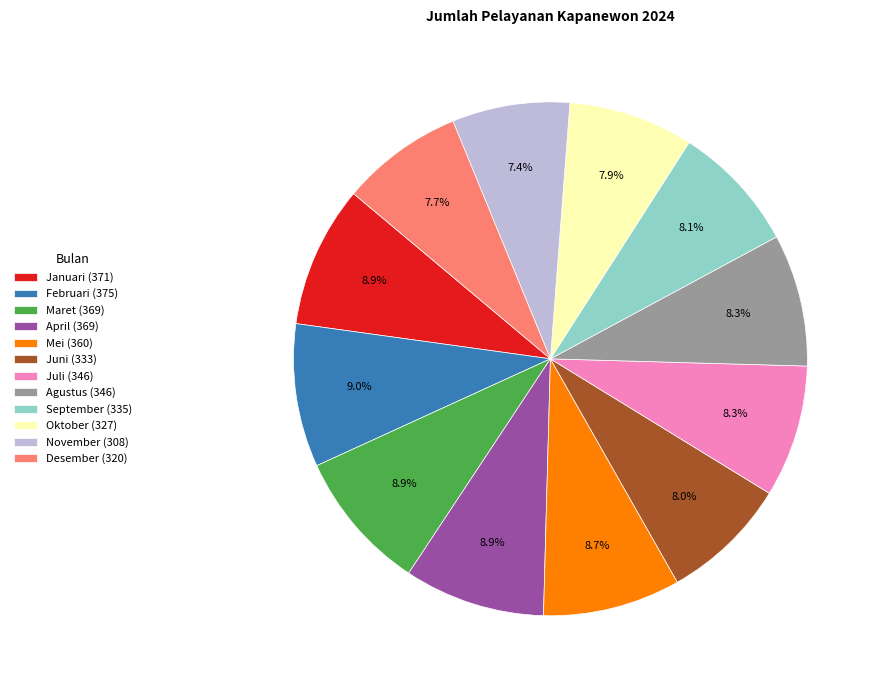

How much of the chart is everything except Maret?

91.1%